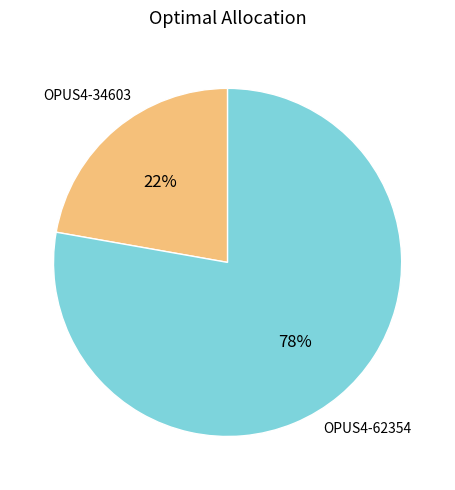

To the nearest percent, what is the difference between the OPUS4-62354 and OPUS4-34603 slice percentages?

56%